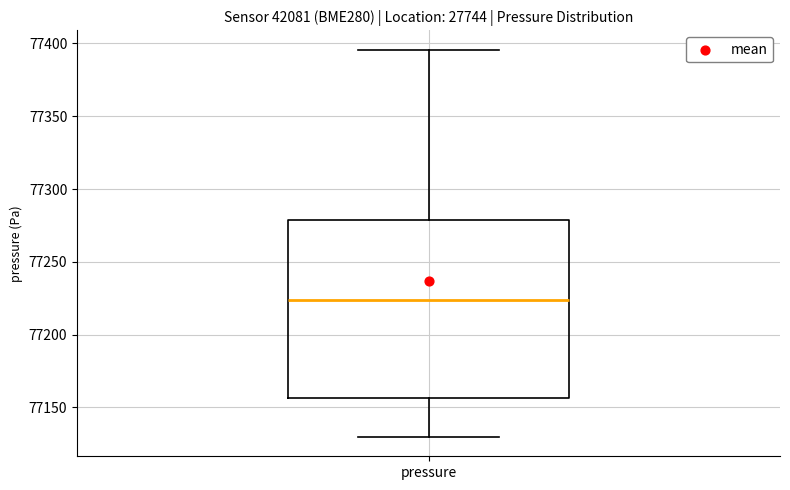

Transcribe this box plot: give where the median line is, the range the box spans, and where the two whiskers end, as read against the y-axis. The values are not printed on the chart, so give them approximately, as read against the axis.

median 77225, box 77155 to 77280, whiskers 77130 to 77395